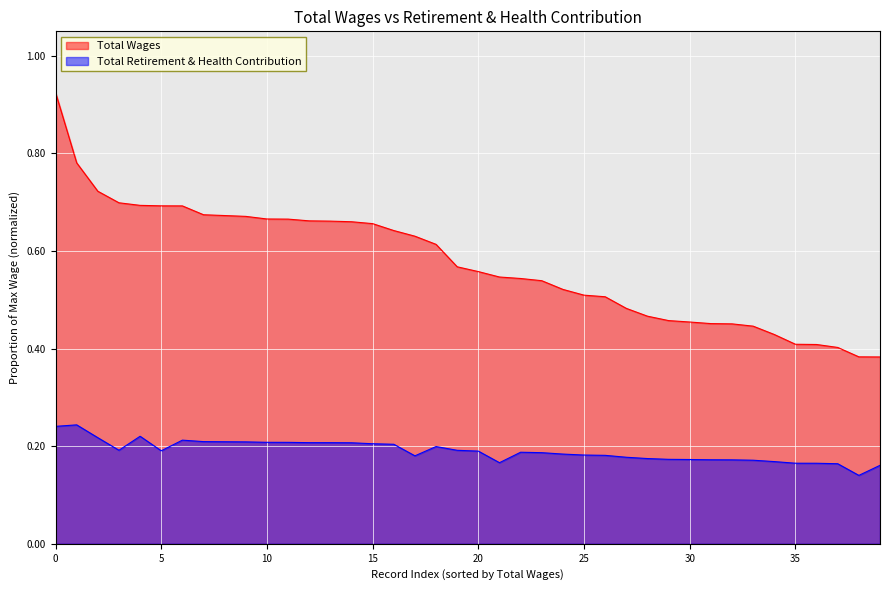

What is the difference between the maximum and minimum values in the Total Retirement & Health Contribution series?

0.1